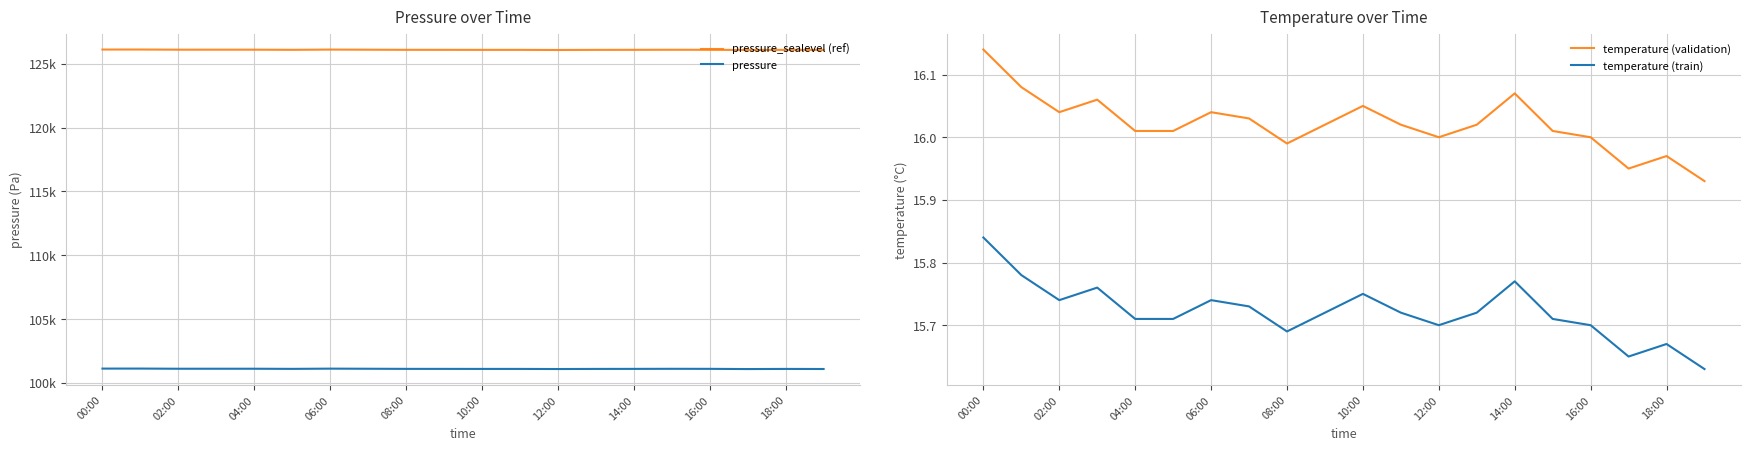

True or false: temperature (validation) and temperature (train) intersect in this chart.

False